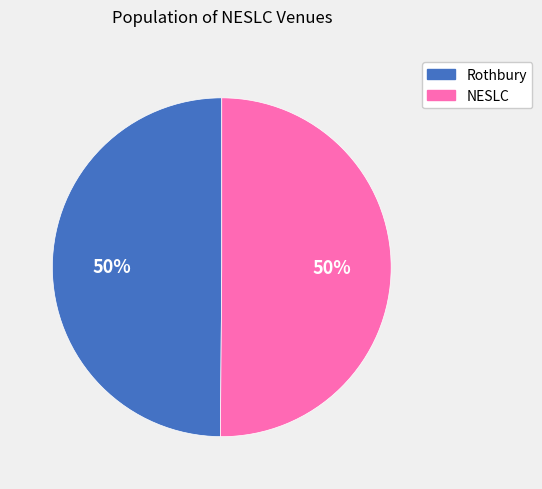

Is the sum of Rothbury and NESLC greater than half?

Yes